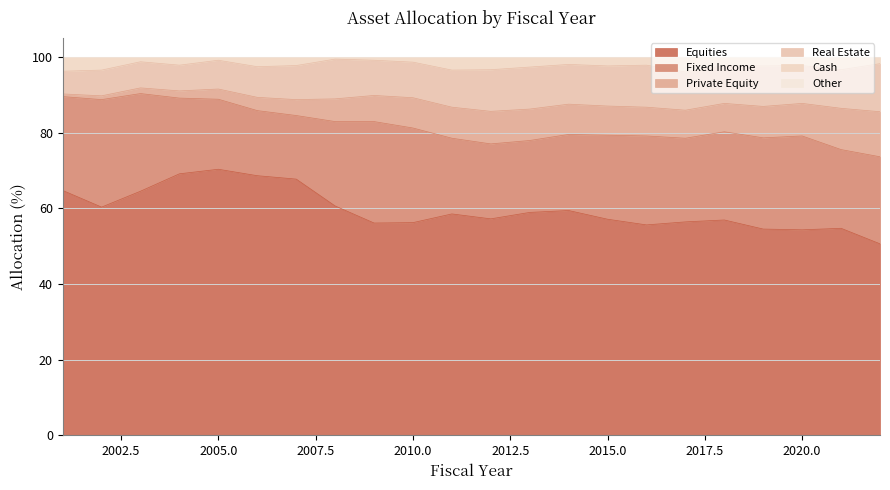

Reading left to right, extract all data points from this chart.

Equities: 64.7	60.3	64.5	69.1	70.3	68.6	67.7	60.6	56.1	56.2	58.5	57.2	58.9	59.4	57.1	55.6	56.4	56.9	54.5	54.3	54.7	50.6
Fixed Income: 24.8	28.4	25.8	20.0	18.5	17.2	16.8	22.3	26.8	25.0	20.0	19.8	19.0	20.1	22.2	23.5	22.1	23.3	24.1	24.8	20.8	23.0
Private Equity: 0.7	1.0	1.5	1.9	2.7	3.5	4.2	6.0	6.9	8.0	8.2	8.6	8.3	8.0	7.7	7.6	7.4	7.5	8.3	8.6	10.9	11.9
Real Estate: 6.0	6.8	6.9	6.8	7.6	8.1	9.0	10.5	9.3	9.4	9.8	11.0	11.1	10.5	10.6	11.1	10.1	10.0	10.7	10.0	10.2	12.7
Cash: 3.8	3.5	1.3	2.2	0.9	2.6	2.3	0.6	0.9	1.4	3.5	3.4	2.7	2.0	2.4	2.2	4.0	2.3	2.4	2.3	3.4	1.8
Other: 0.0	0.0	0.0	0.0	0.0	0.0	0.0	0.0	0.0	0.0	0.0	0.0	0.0	0.0	0.0	0.0	0.0	0.0	0.0	0.0	0.0	0.0